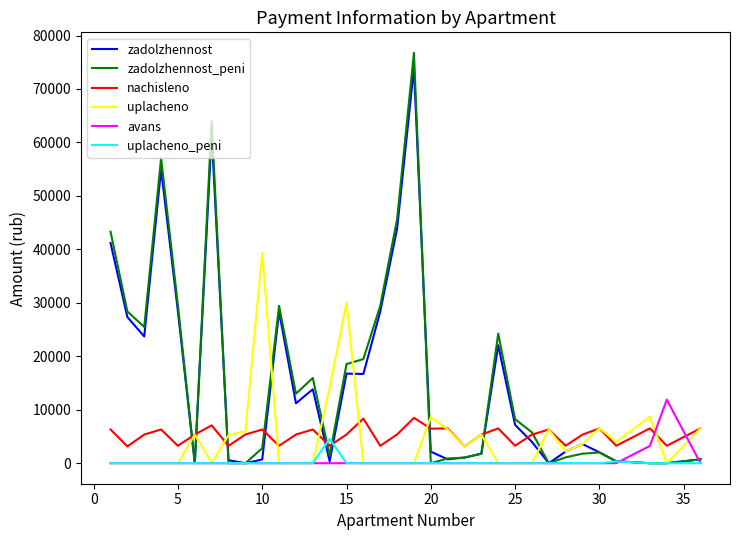

What is the maximum value shown in the chart?

76760.1